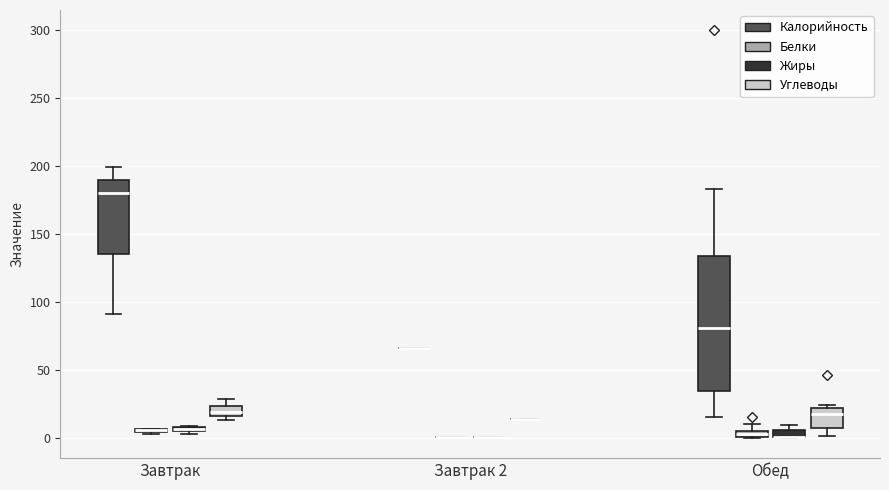

Where is the lower edge of the box for Обед (Жиры) on the y-axis? The values are not printed on the chart, so give them approximately, as read against the axis.

0